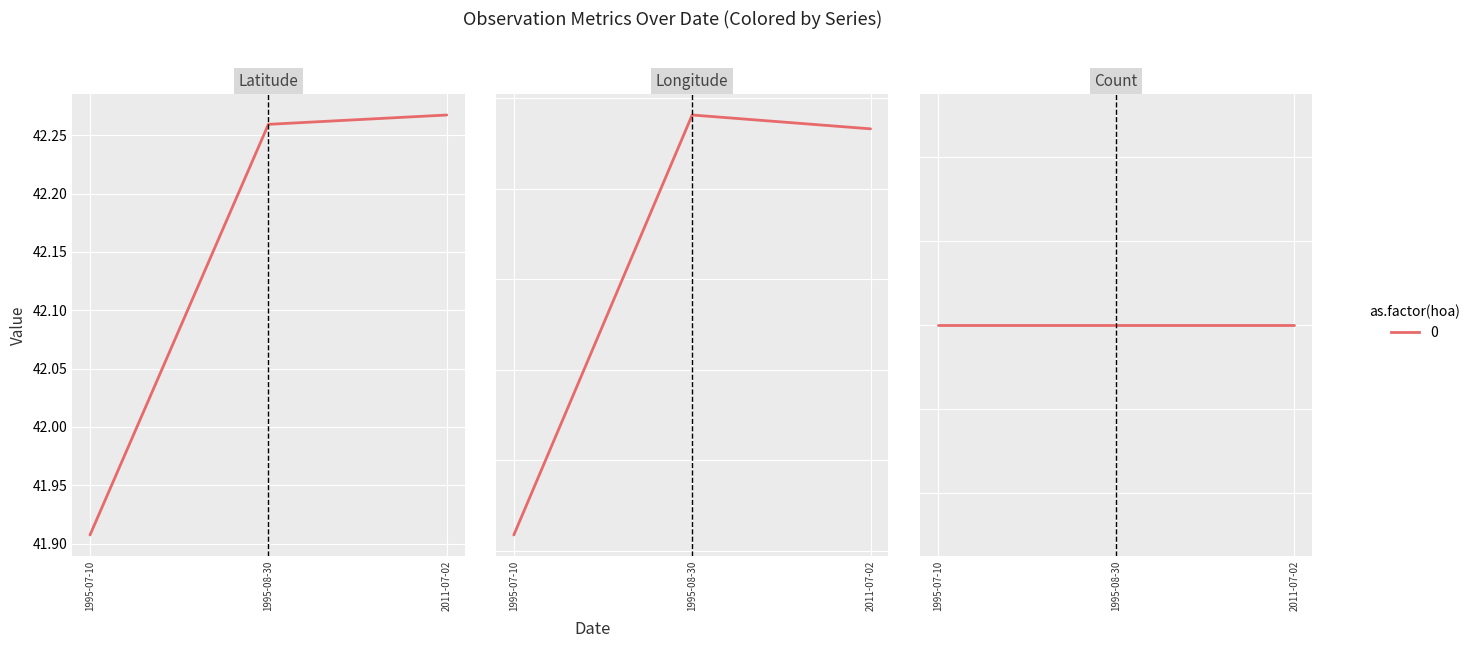

Between 2011-07-02 and 1995-07-10, which is larger?

2011-07-02